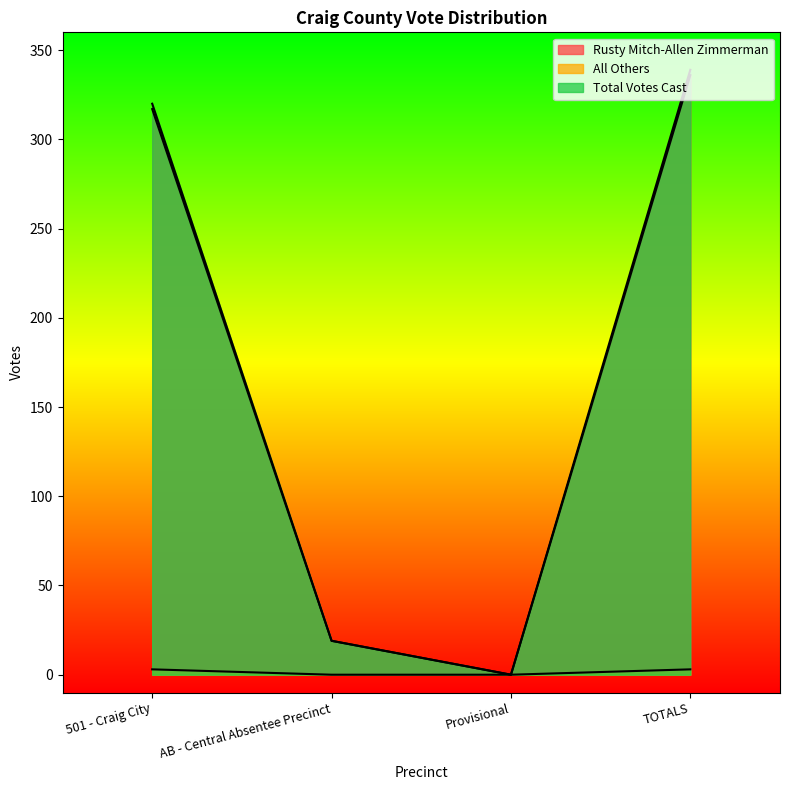

Which category has the highest value in the Total Votes Cast series?

TOTALS